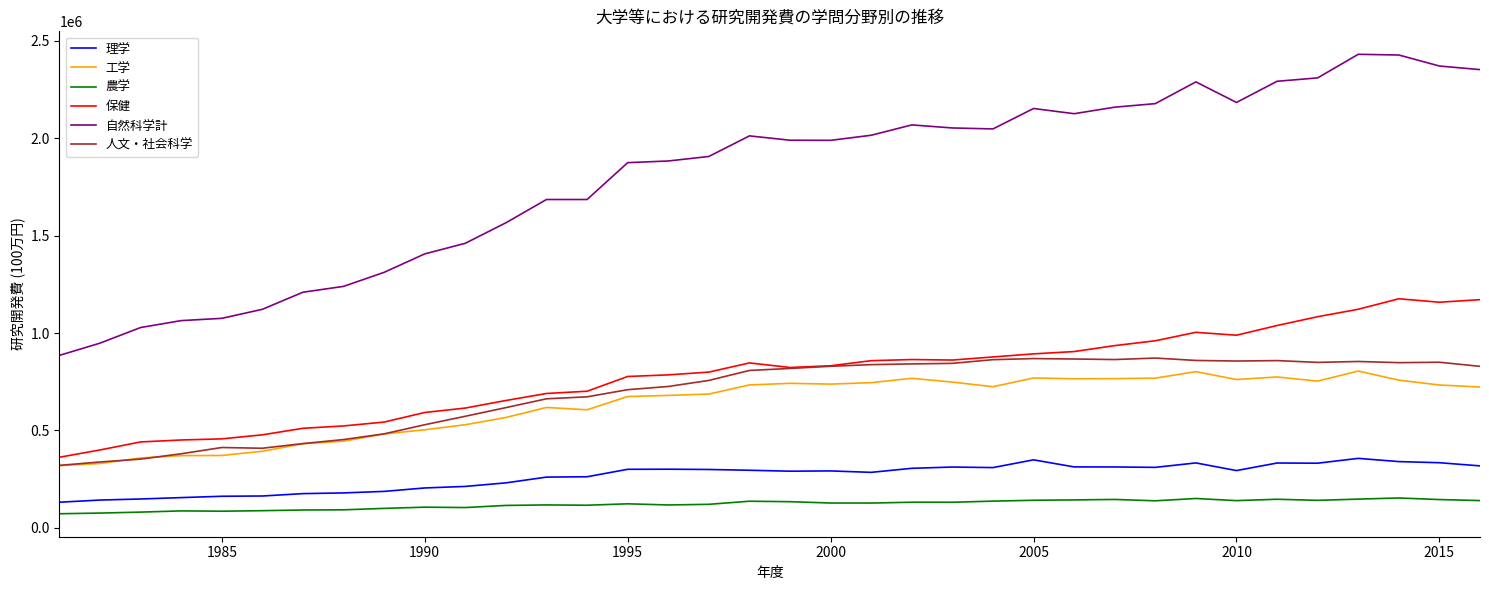

True or false: 人文・社会科学 and 自然科学計 intersect in this chart.

False